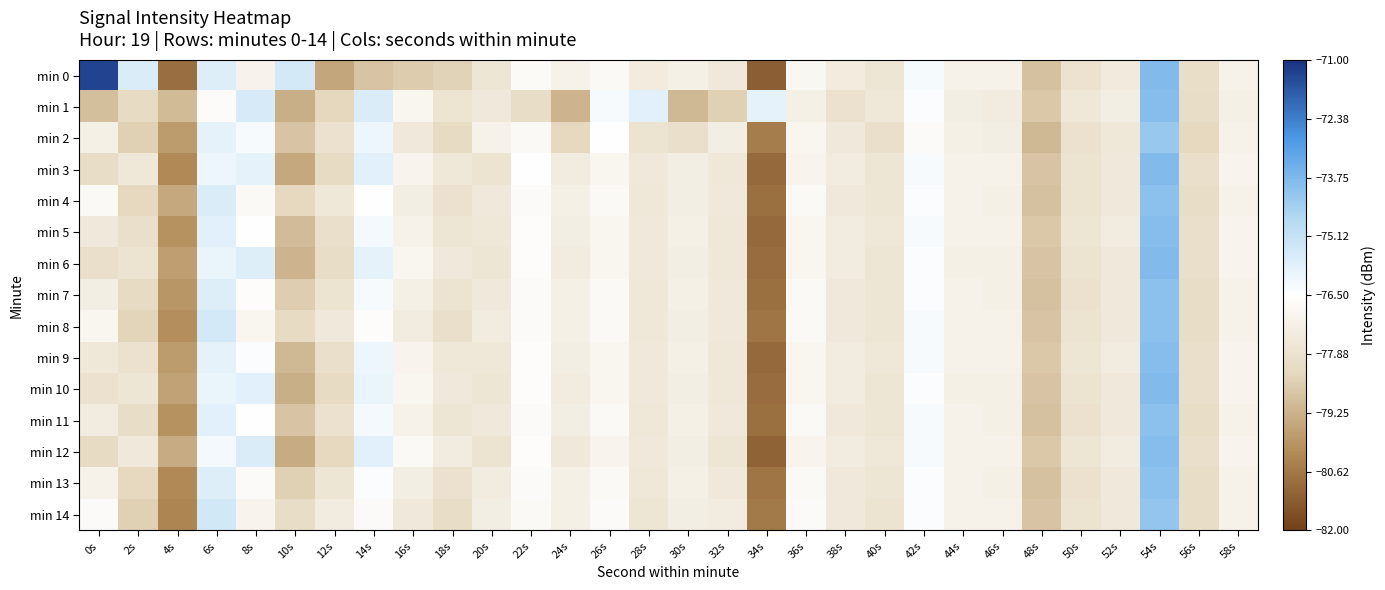

Which series has the largest range (max minus min)?

min 0